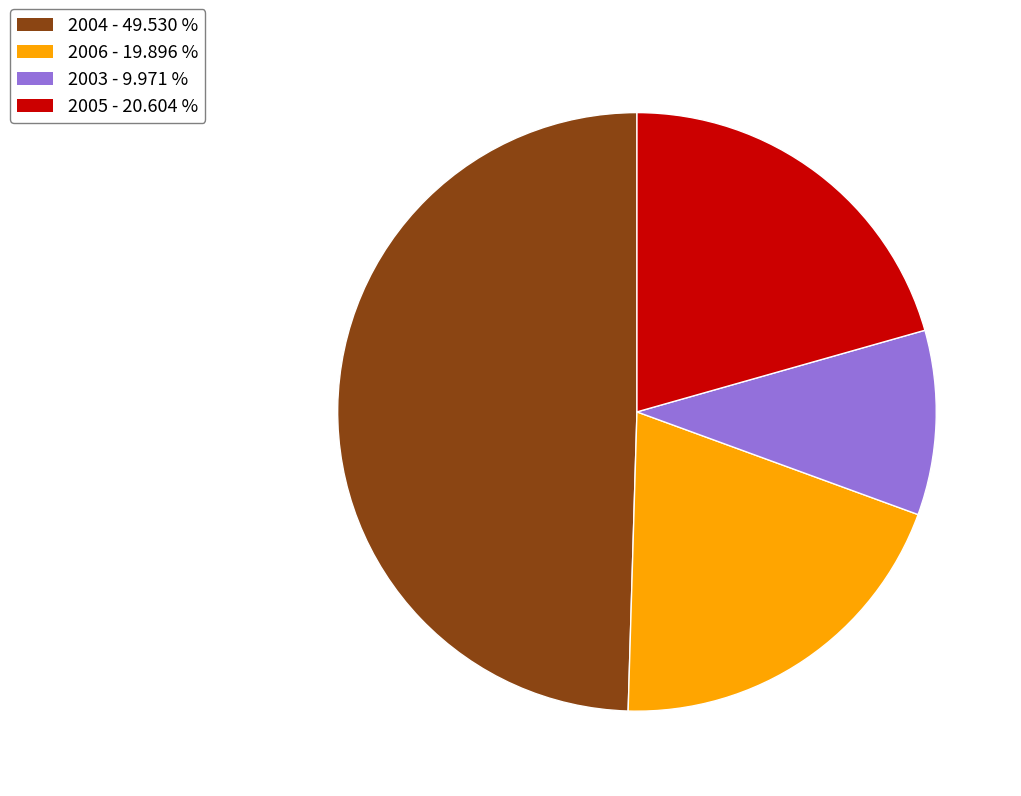

Is there any slice that represents more than half of the pie?

No